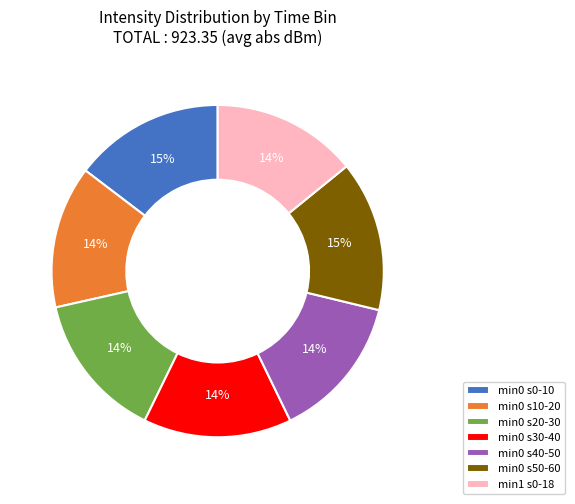

The min0 s0-10 slice represents 22% of the pie. True or false?

False